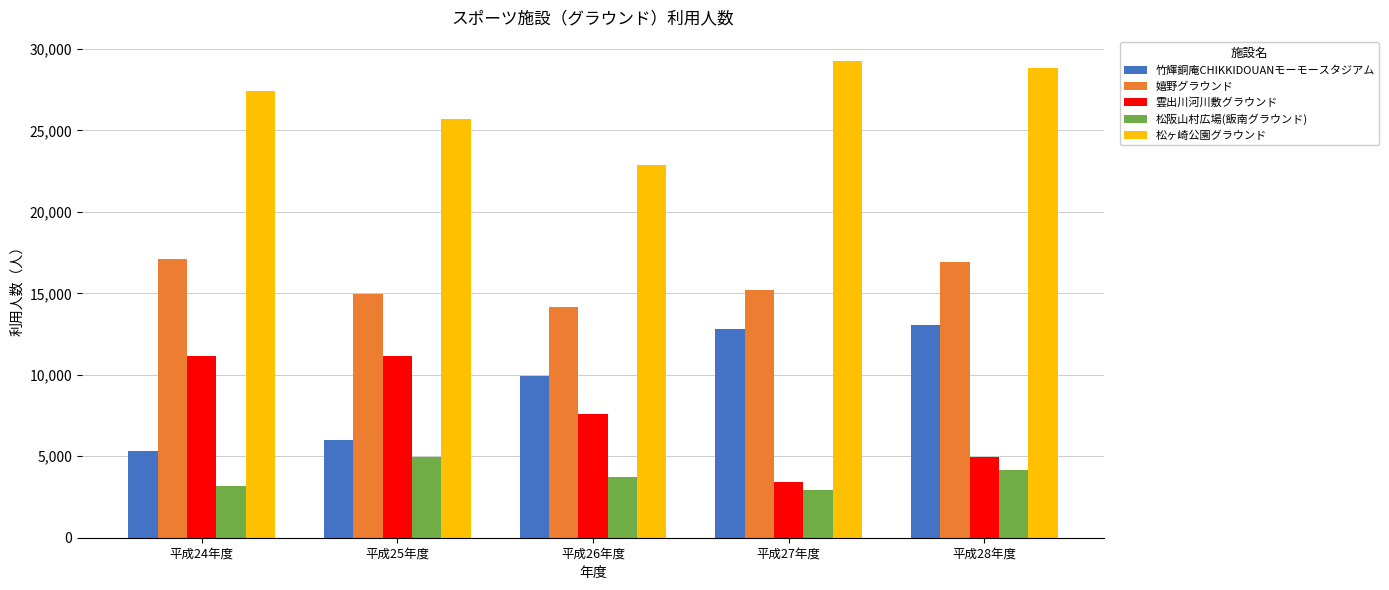

Where is 松ヶ崎公園グラウンド nearest to the value 26074?

平成25年度